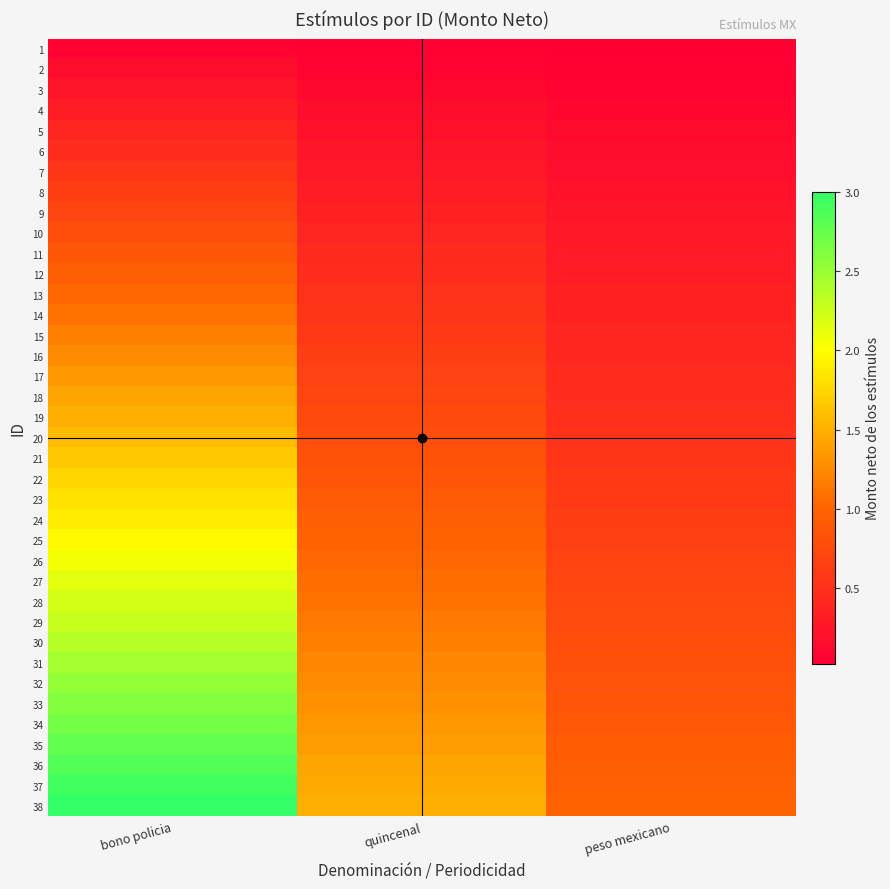

Between bono policia and quincenal, which is larger?

bono policia